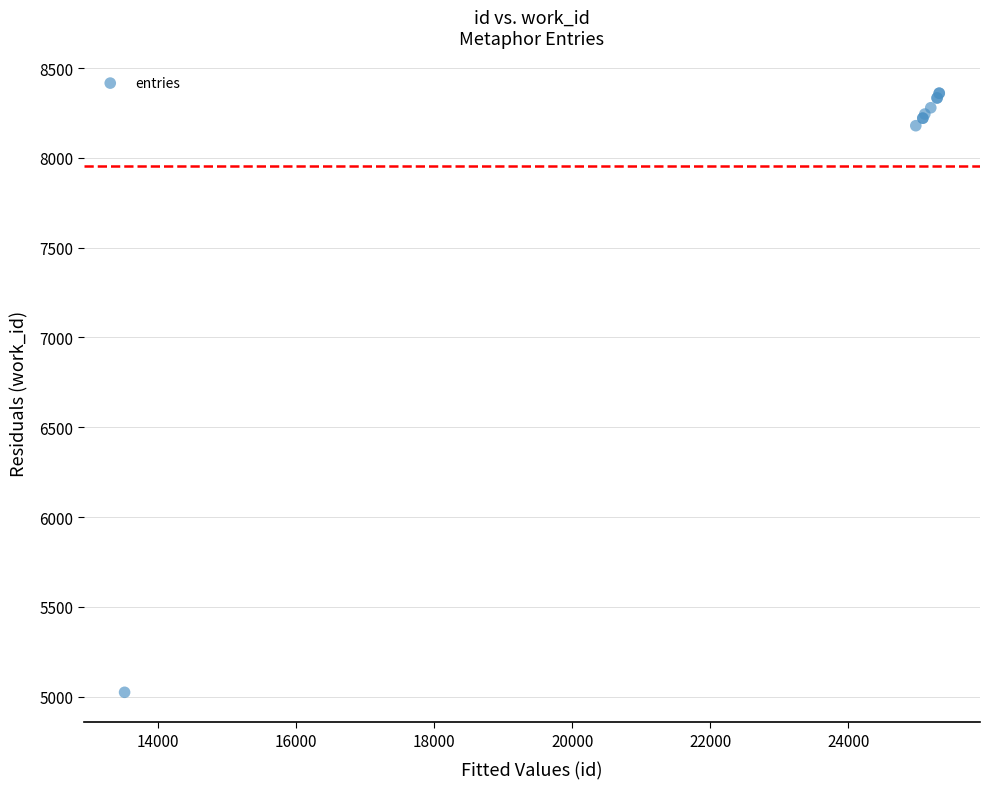

What Y value in the scatter plot is closest to 6692?

8179